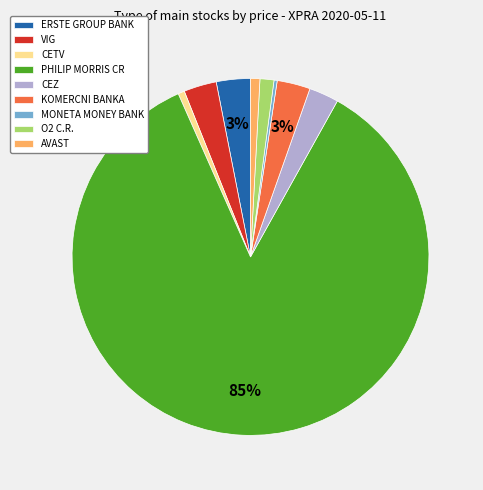

Which slice is the largest?

PHILIP MORRIS CR